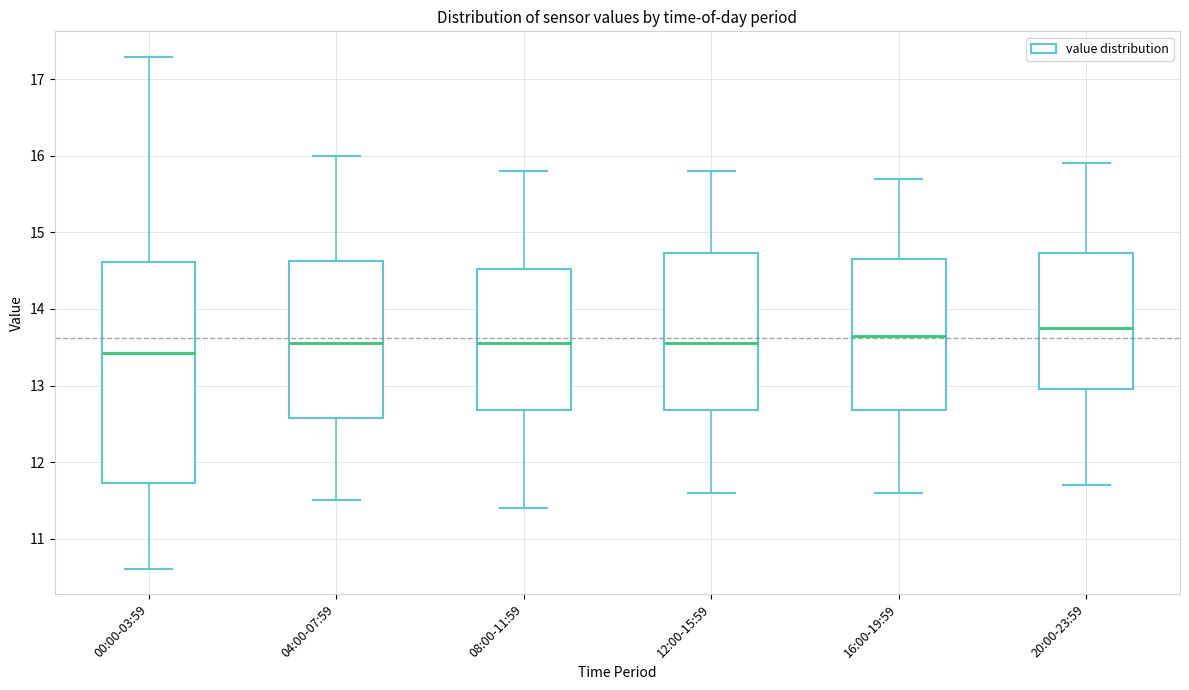

Where does the median line of the box for 12:00-15:59 sit on the y-axis? The values are not printed on the chart, so give them approximately, as read against the axis.

13.6